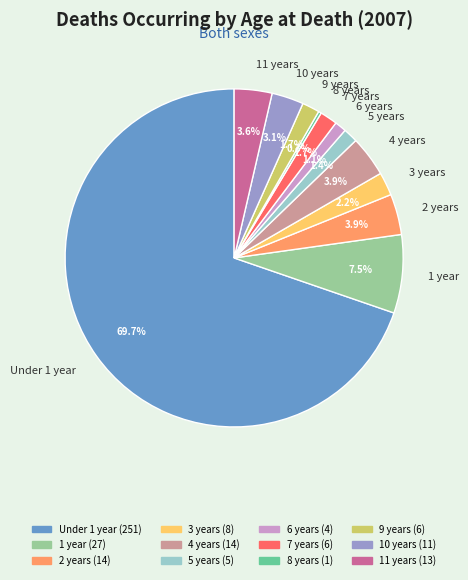

How many segments does this pie chart have?

12